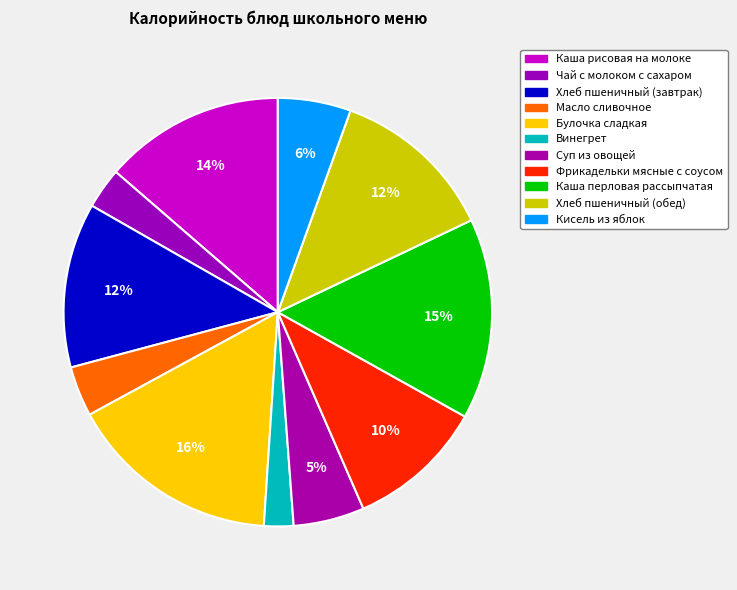

What is the ratio of the value at Фрикадельки мясные с соусом to the value at Каша рисовая на молоке?

0.8